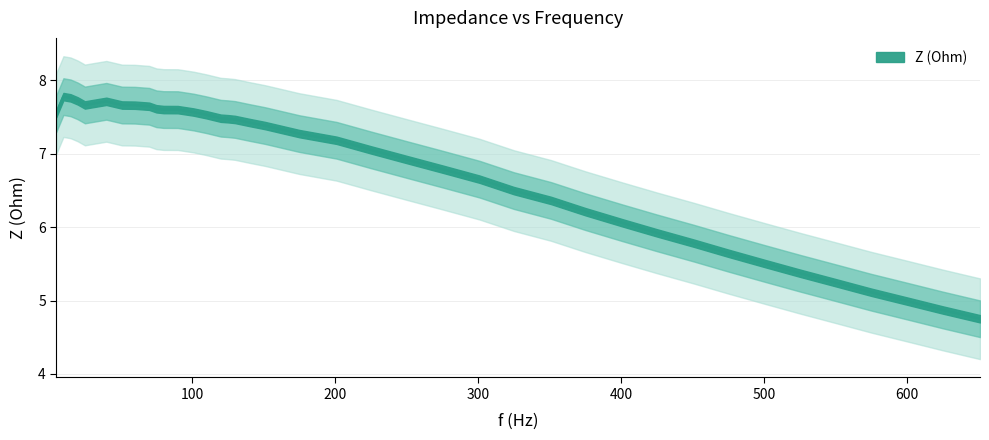

What is the average value?

6.8